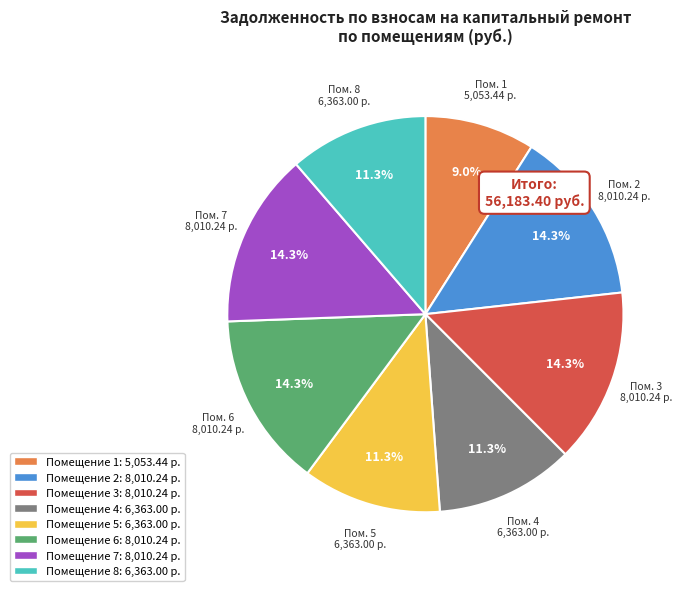

Does any single category account for the majority?

No